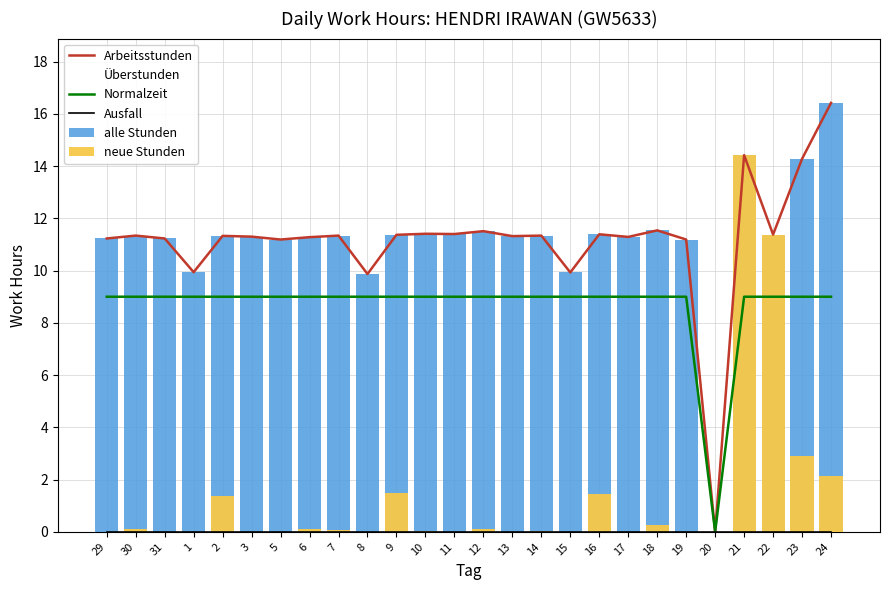

Between 13 and 16, which is larger?

16